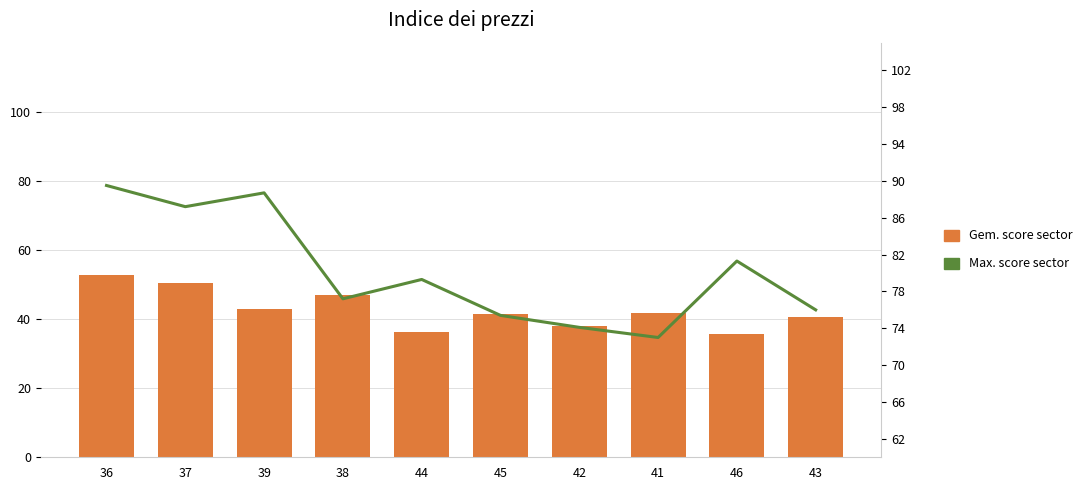

What is the total value across all series at 37?

137.7